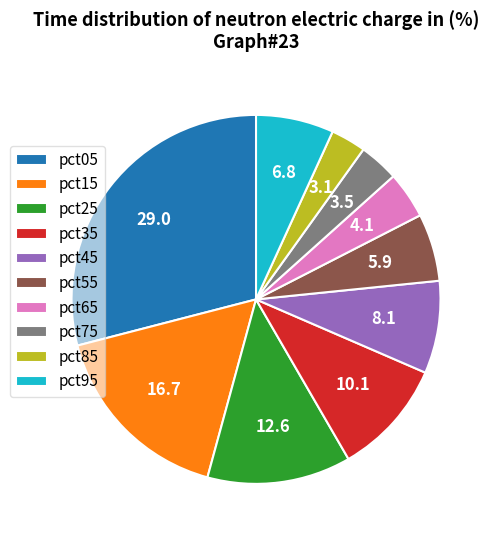

Is the sum of pct85 and pct15 greater than half?

No